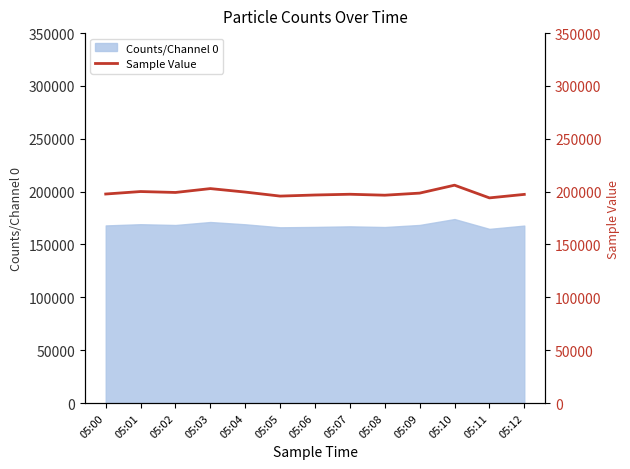

Which category has the lowest value across all series?

05:11